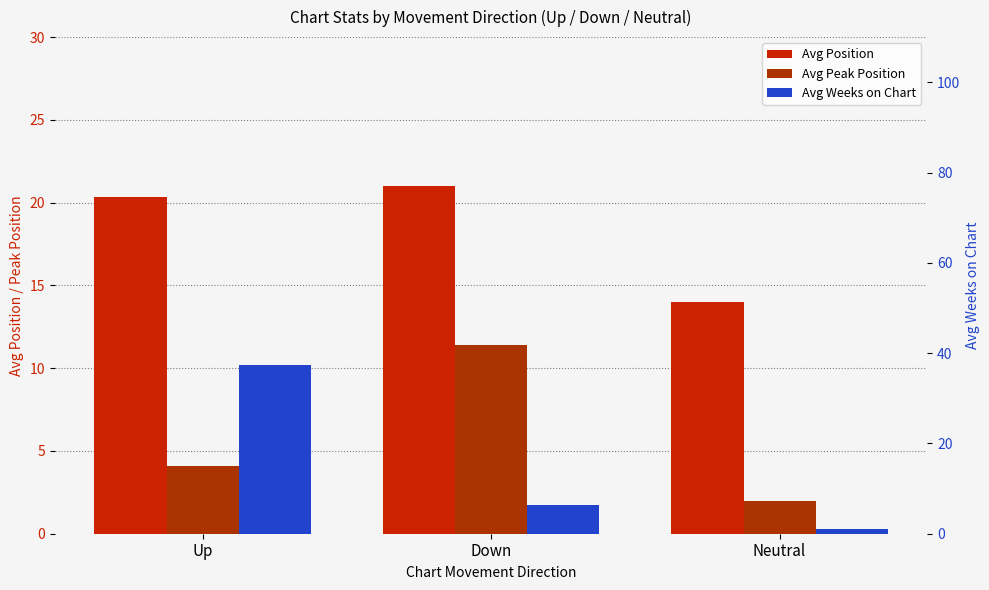

At how many categories does at least one series exceed 23?

1